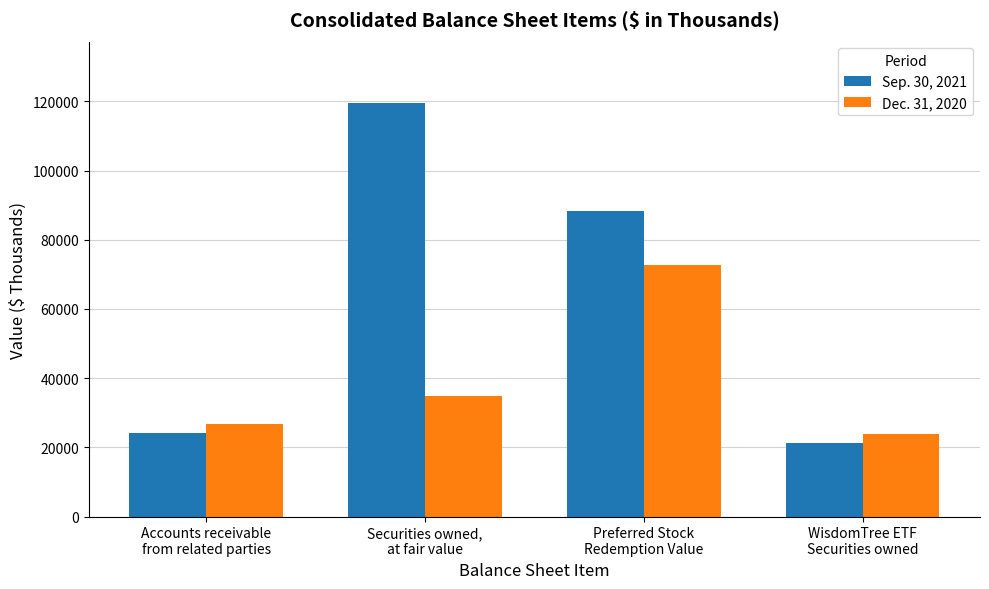

Rank the series by their average value, from highest to lowest.

Sep. 30, 2021, Dec. 31, 2020